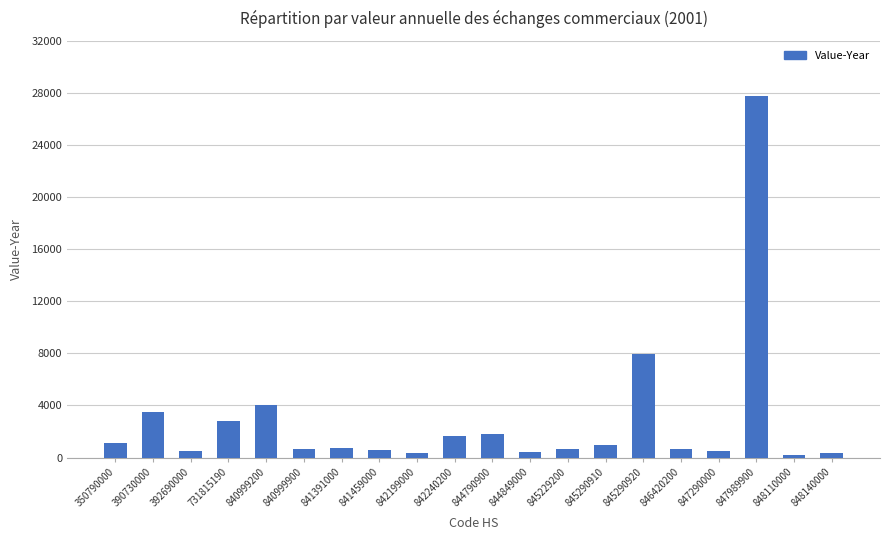

Between 731815190 and 846420200, which is larger?

731815190